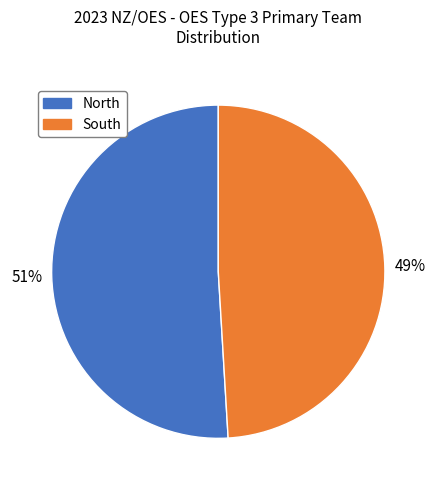

Is there a majority slice in this chart?

Yes